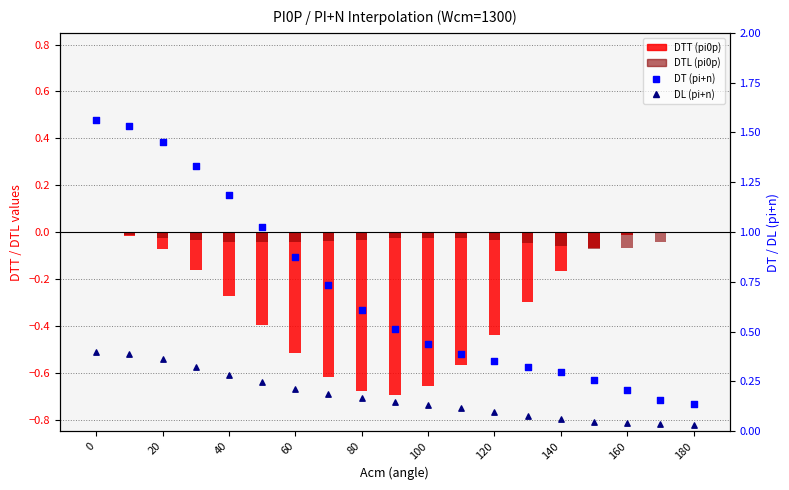

What are all the series names shown in the legend?

DTT, DTL, DT (pi+n), DL (pi+n)